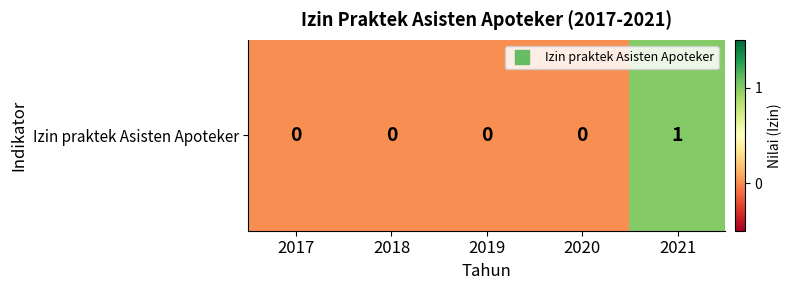

How many values exceed 0?

1